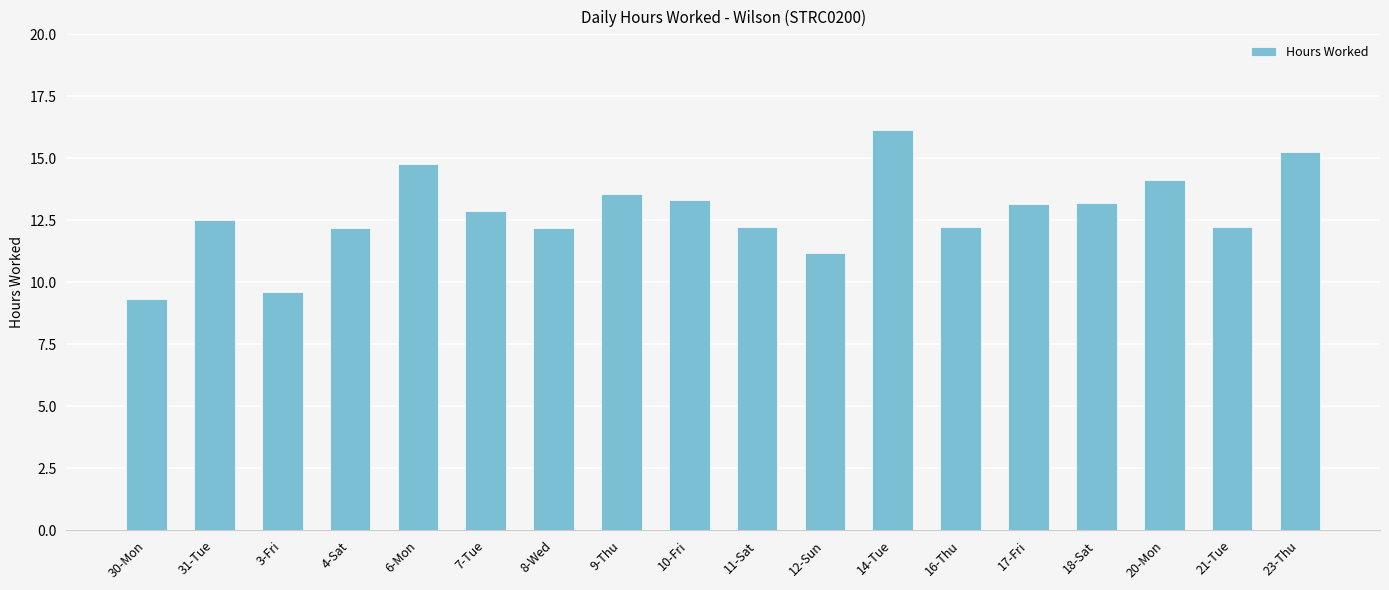

Which has a higher value, 4-Sat or 6-Mon?

6-Mon